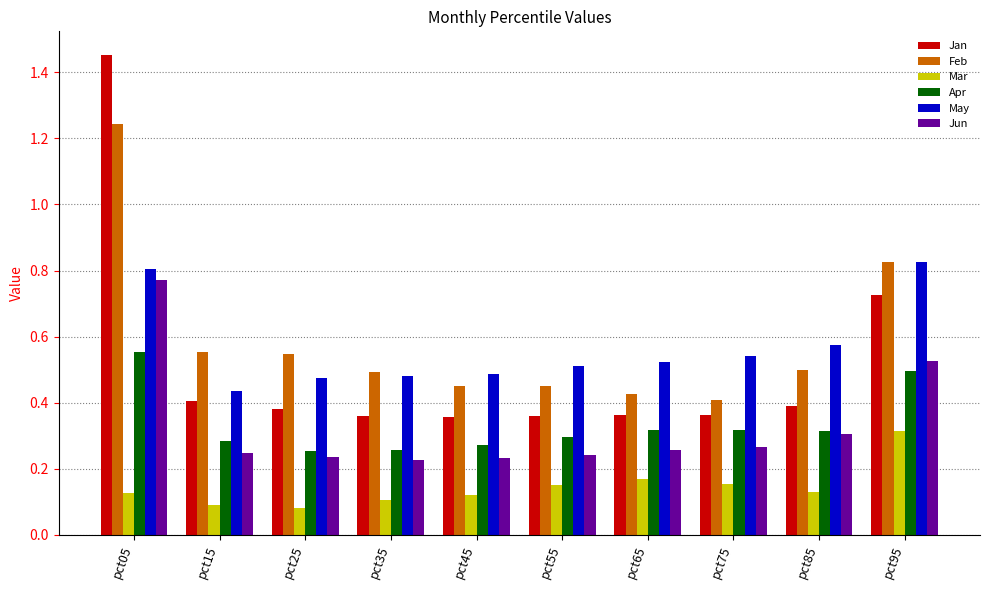

What is the sum of the Feb values at pct15 and pct65?

1.0